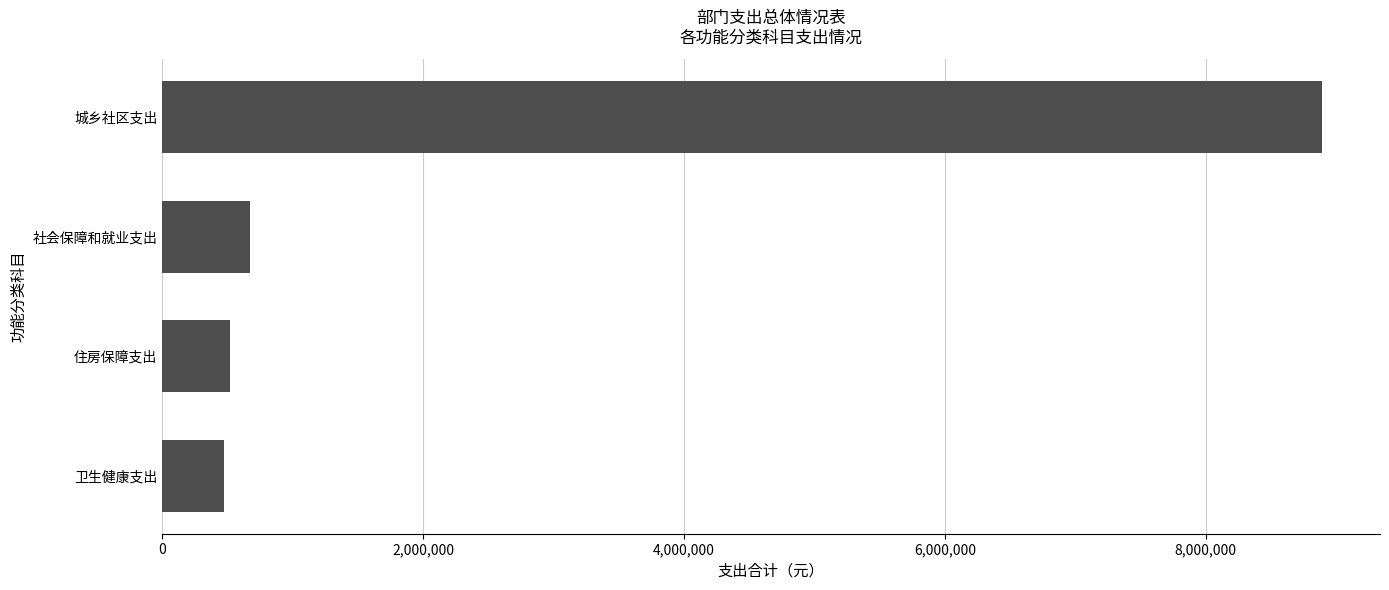

Where is the data nearest to the value 4682439?

社会保障和就业支出